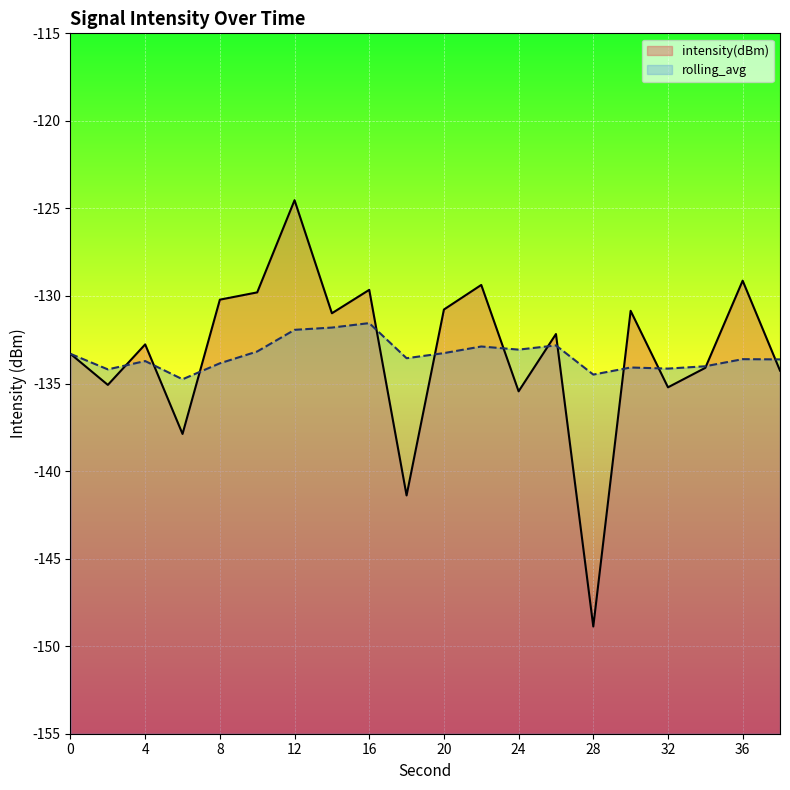

What is the difference between the maximum and second lowest values in the intensity(dBm) series?

16.9